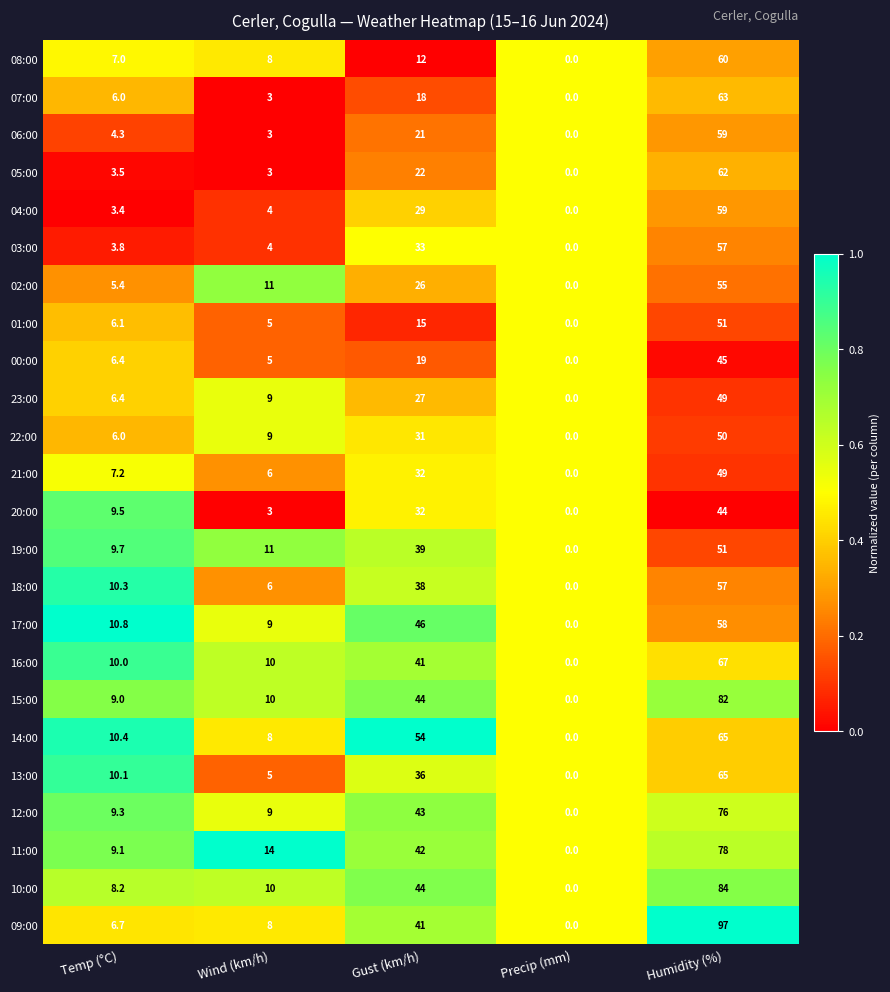

Which label corresponds to the smallest value in the chart?

Precip (mm)